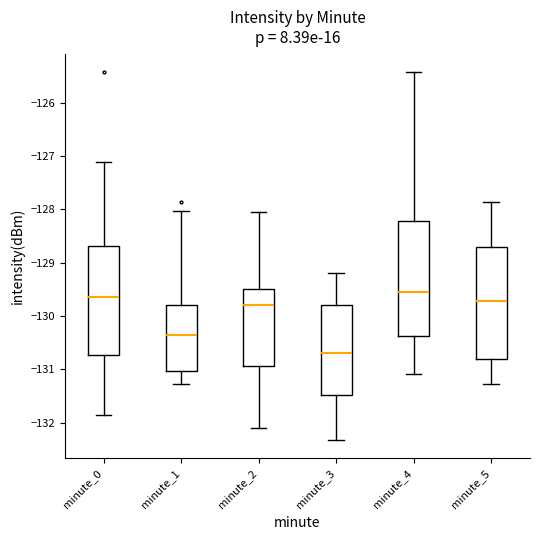

Which box's median line is the lowest?

minute_3